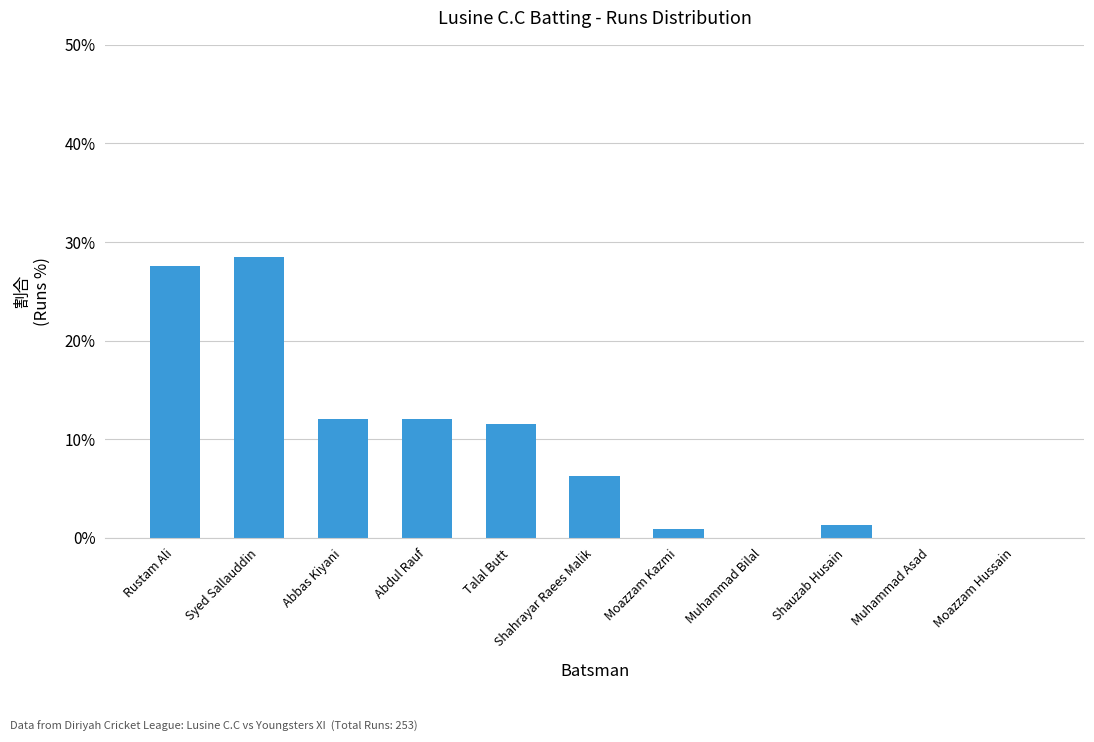

How many categories are shown in the chart?

11